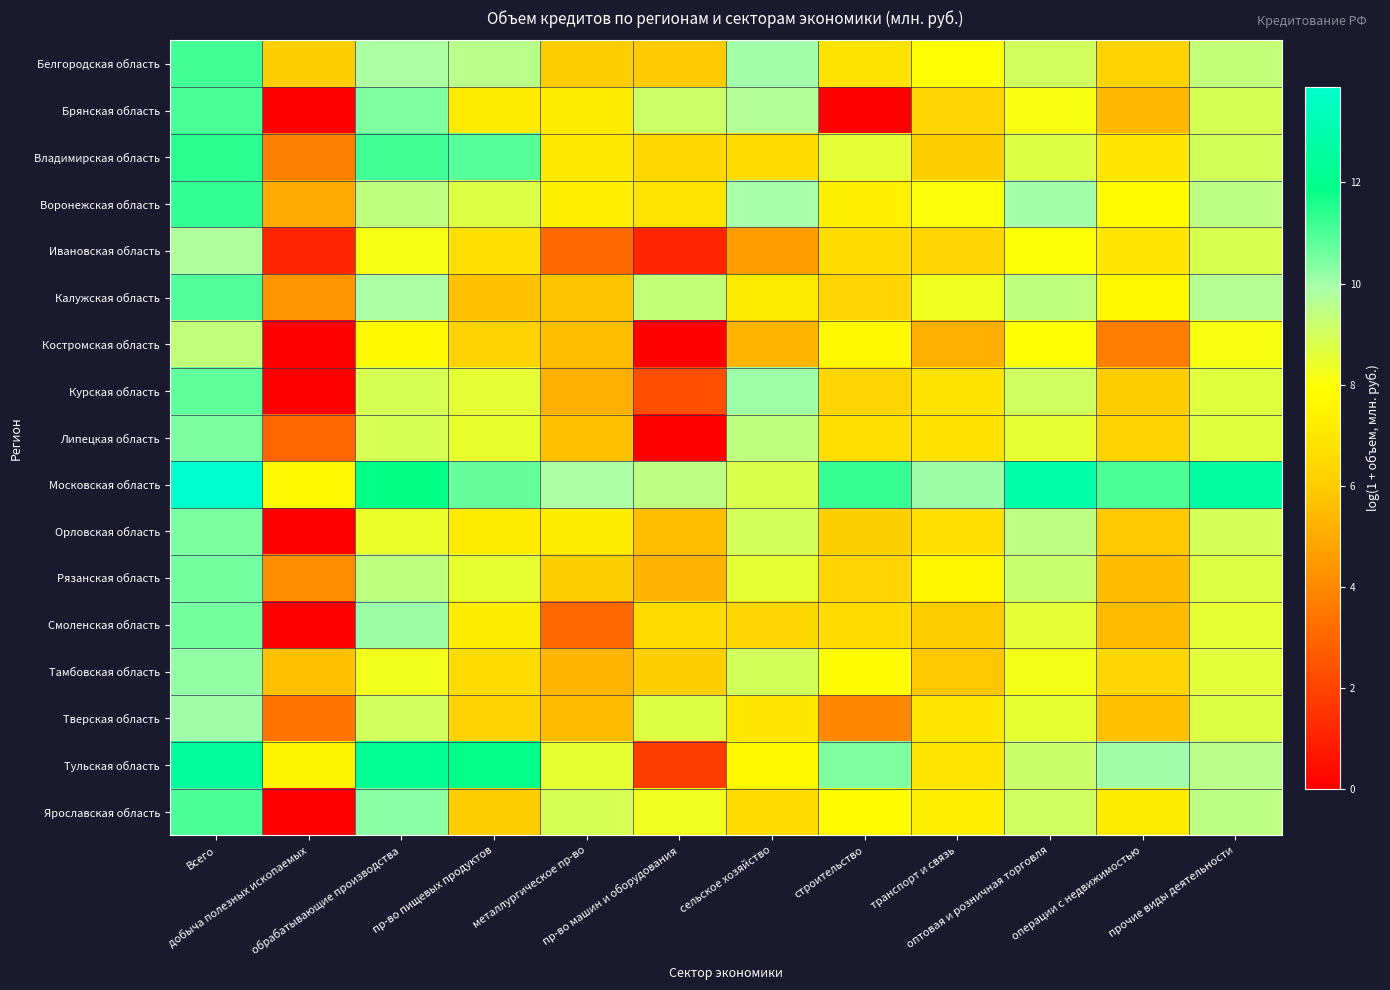

Count the number of categories in the chart.

12